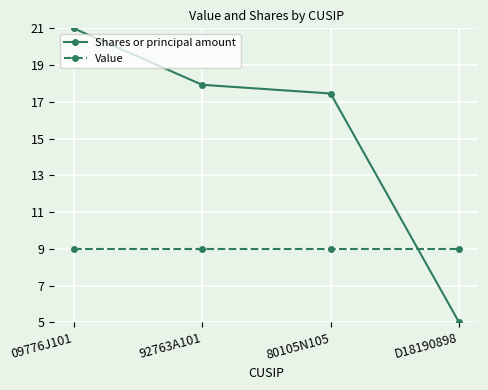

Between 09776J101 and 80105N105, which series saw the biggest shift?

Shares or principal amount